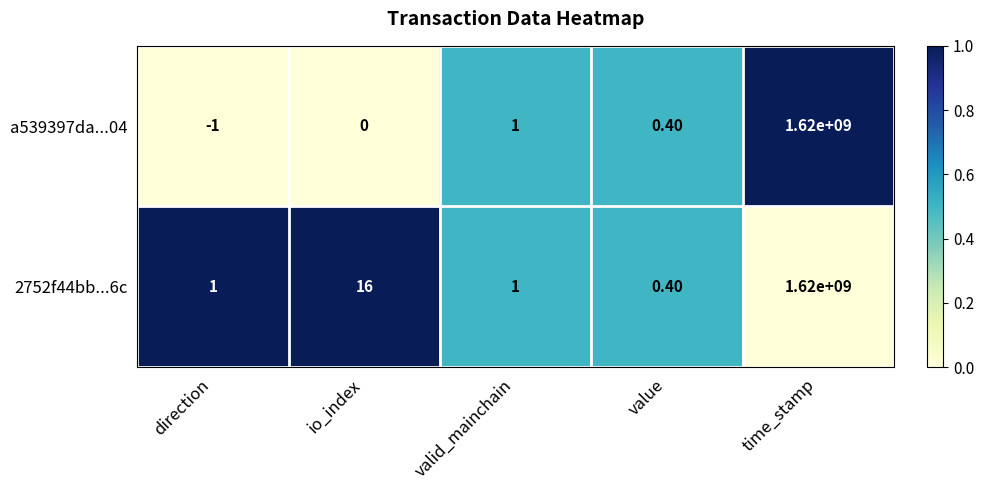

Rank the series at io_index from highest to lowest value.

2752f44bb...6c, a539397da...04